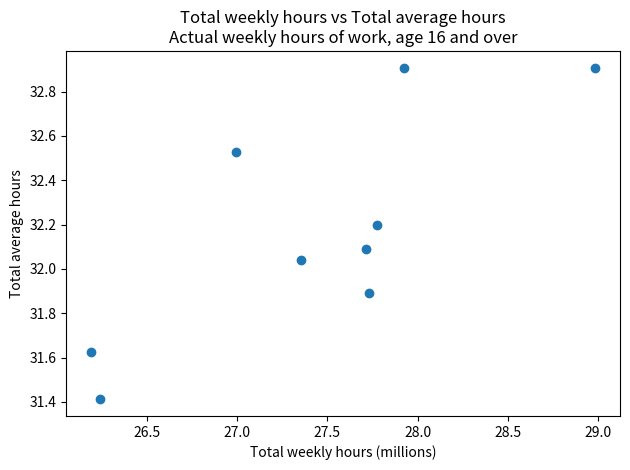

What is the average X value?

27.4